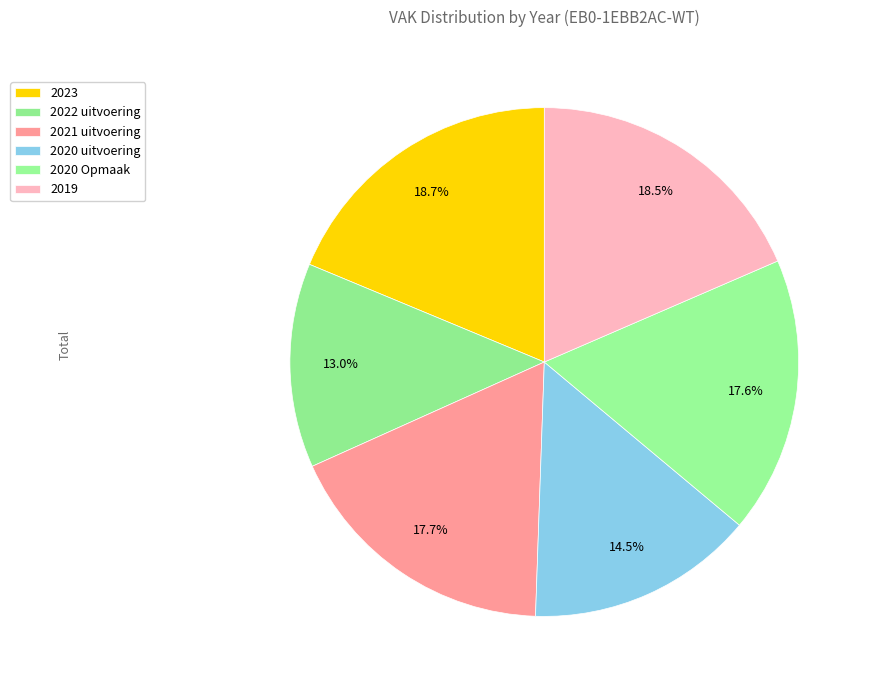

How many slices are in this pie chart?

6